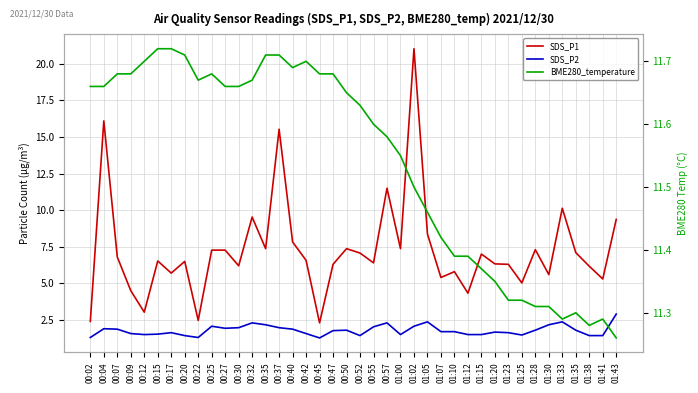

Reading left to right, extract all data points from this chart.

SDS_P1: 00:02=2.4	00:04=16.1	00:07=6.8	00:09=4.5	00:12=3.0	00:15=6.5	00:17=5.7	00:20=6.5	00:22=2.5	00:25=7.3	00:27=7.3	00:30=6.2	00:32=9.5	00:35=7.4	00:37=15.5	00:40=7.8	00:42=6.6	00:45=2.3	00:47=6.3	00:50=7.4	00:52=7.1	00:55=6.4	00:57=11.5	01:00=7.4	01:02=21.0	01:05=8.4	01:07=5.4	01:10=5.8	01:12=4.3	01:15=7.0	01:20=6.3	01:23=6.3	01:25=5.0	01:28=7.3	01:30=5.6	01:33=10.1	01:35=7.1	01:38=6.2	01:41=5.3	01:43=9.4
SDS_P2: 00:02=1.3	00:04=1.9	00:07=1.9	00:09=1.6	00:12=1.5	00:15=1.5	00:17=1.6	00:20=1.4	00:22=1.3	00:25=2.1	00:27=1.9	00:30=2.0	00:32=2.3	00:35=2.2	00:37=2.0	00:40=1.9	00:42=1.6	00:45=1.3	00:47=1.8	00:50=1.8	00:52=1.4	00:55=2.0	00:57=2.3	01:00=1.5	01:02=2.1	01:05=2.4	01:07=1.7	01:10=1.7	01:12=1.5	01:15=1.5	01:20=1.7	01:23=1.6	01:25=1.5	01:28=1.8	01:30=2.2	01:33=2.4	01:35=1.8	01:38=1.4	01:41=1.4	01:43=2.9
BME280_temperature: 00:02=11.7	00:04=11.7	00:07=11.7	00:09=11.7	00:12=11.7	00:15=11.7	00:17=11.7	00:20=11.7	00:22=11.7	00:25=11.7	00:27=11.7	00:30=11.7	00:32=11.7	00:35=11.7	00:37=11.7	00:40=11.7	00:42=11.7	00:45=11.7	00:47=11.7	00:50=11.7	00:52=11.6	00:55=11.6	00:57=11.6	01:00=11.6	01:02=11.5	01:05=11.5	01:07=11.4	01:10=11.4	01:12=11.4	01:15=11.4	01:20=11.3	01:23=11.3	01:25=11.3	01:28=11.3	01:30=11.3	01:33=11.3	01:35=11.3	01:38=11.3	01:41=11.3	01:43=11.3